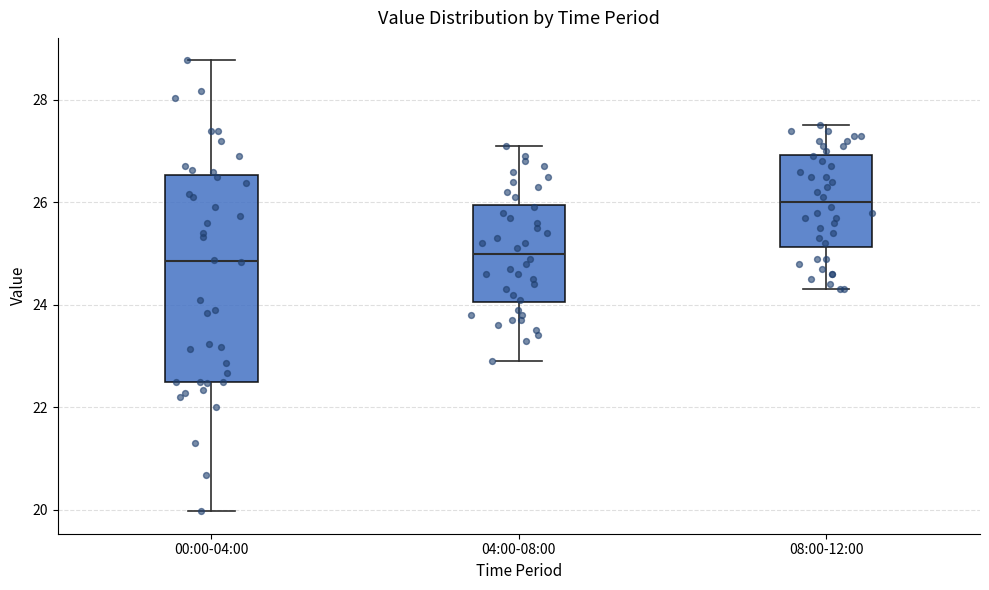

Reading left to right, read every box against the y-axis: the position of its median line, the range the box covers, and the ends of its whiskers. The values are not printed on the chart, so give them approximately, as read against the axis.

00:00-04:00: median 24.8, box 22.6 to 26.6, whiskers 20.0 to 28.8
04:00-08:00: median 25.0, box 24.0 to 26.0, whiskers 23.0 to 27.2
08:00-12:00: median 26.0, box 25.2 to 27.0, whiskers 24.4 to 27.6